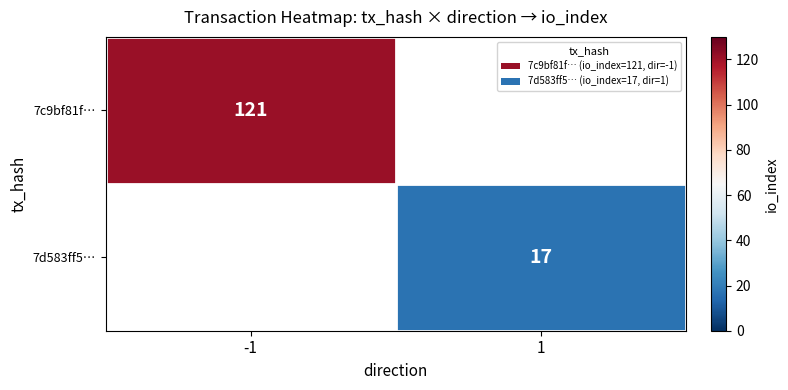

The 7c9bf81f… series shows 164 at -1. True or false?

False